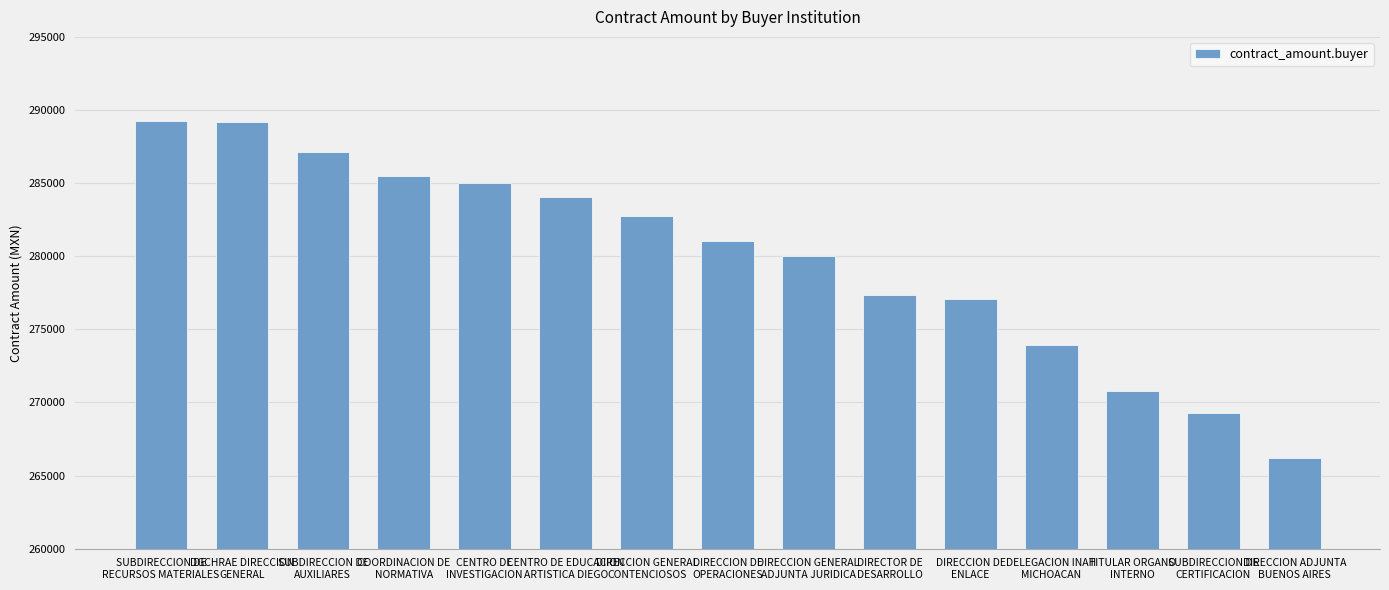

How many bars are there in total?

15